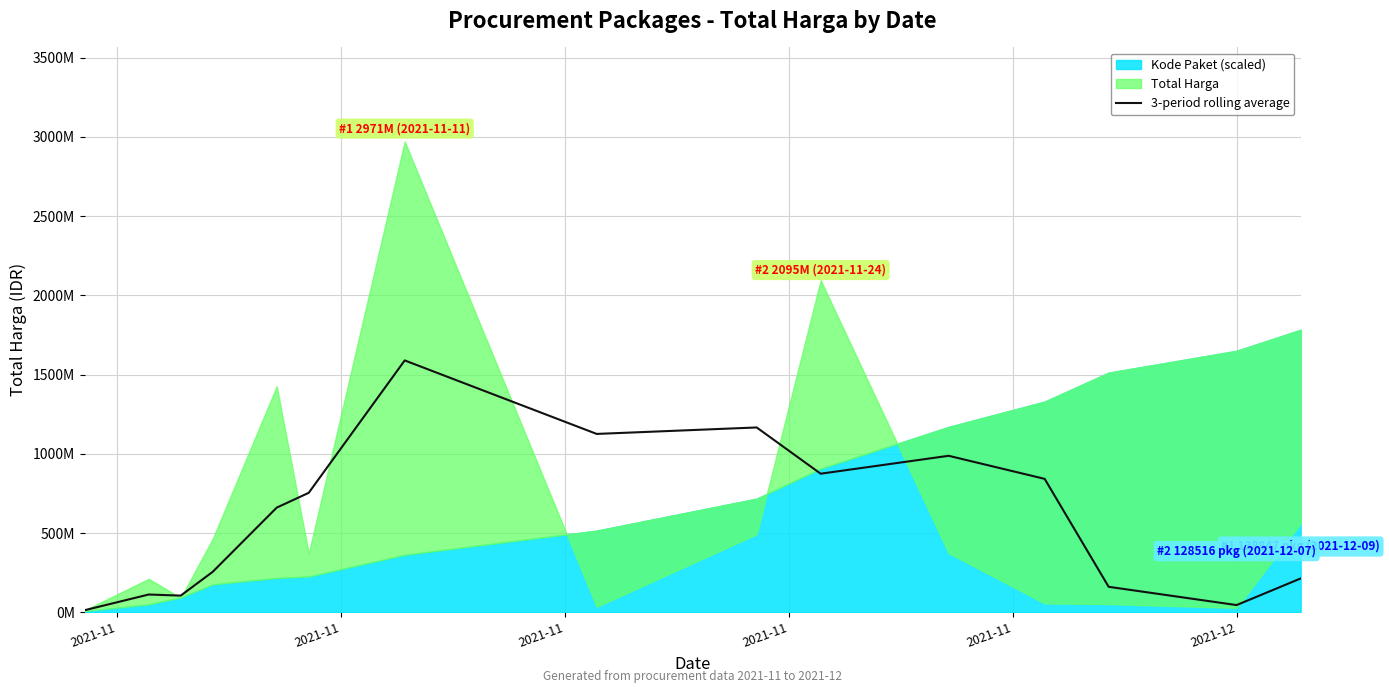

What is the difference between the second highest and minimum values?

1153297580.0